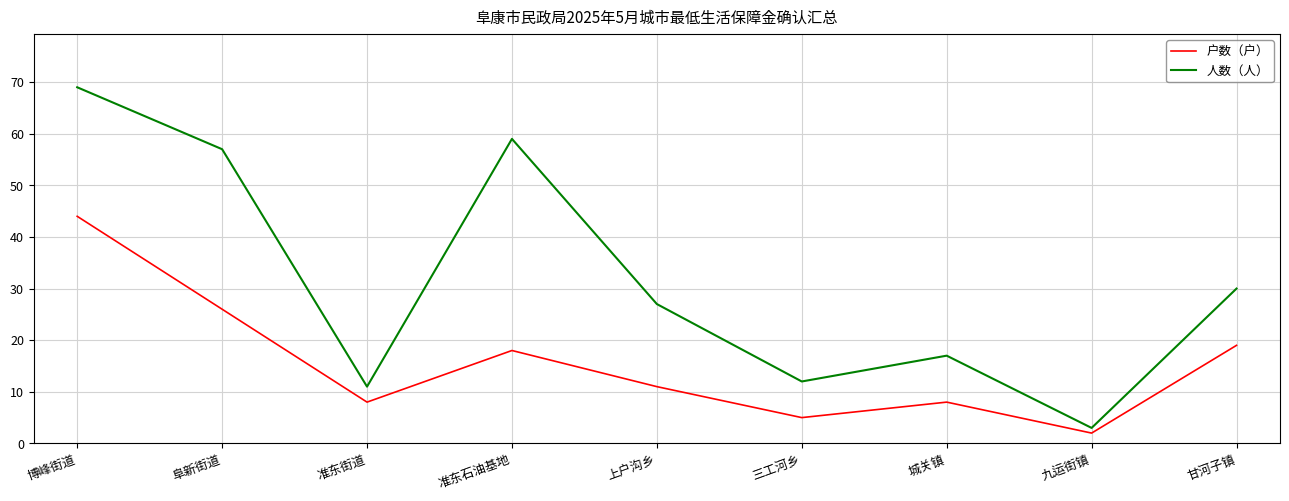

The value of 户数（户） at 博峰街道 is 44. True or false?

True